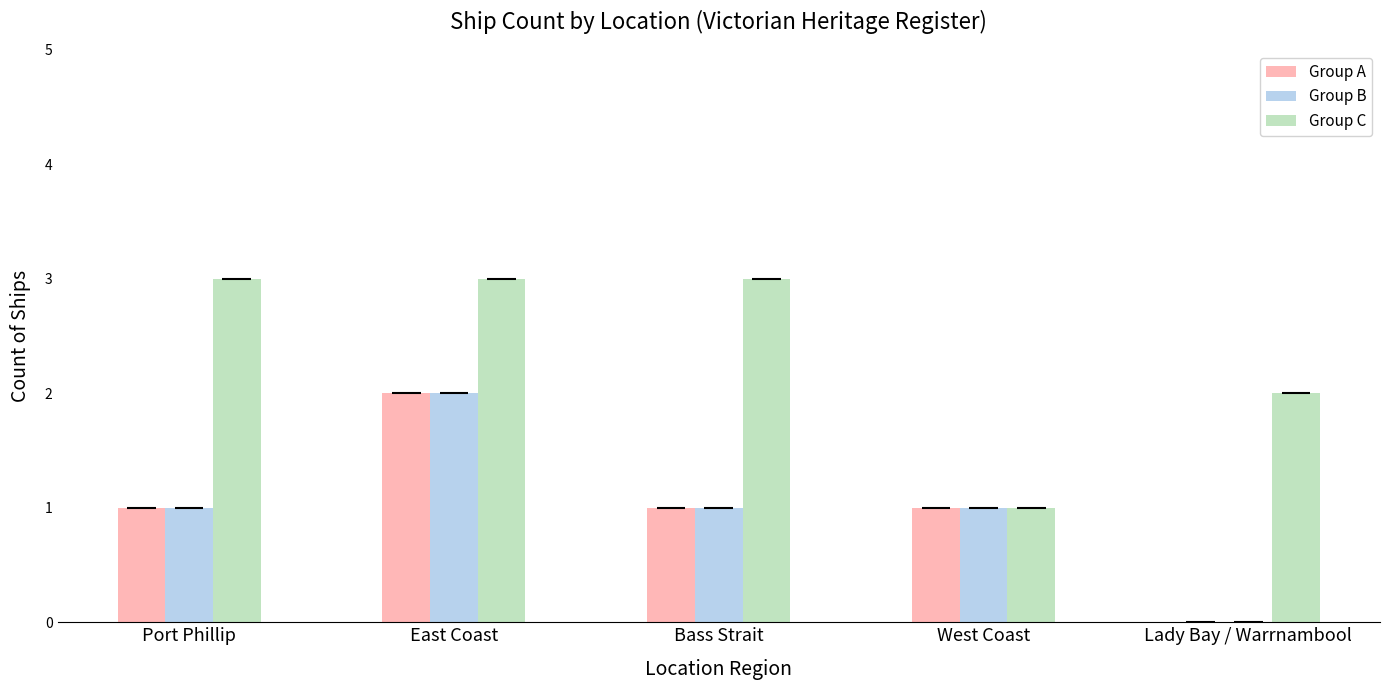

What is the sum of all Group C values?

12